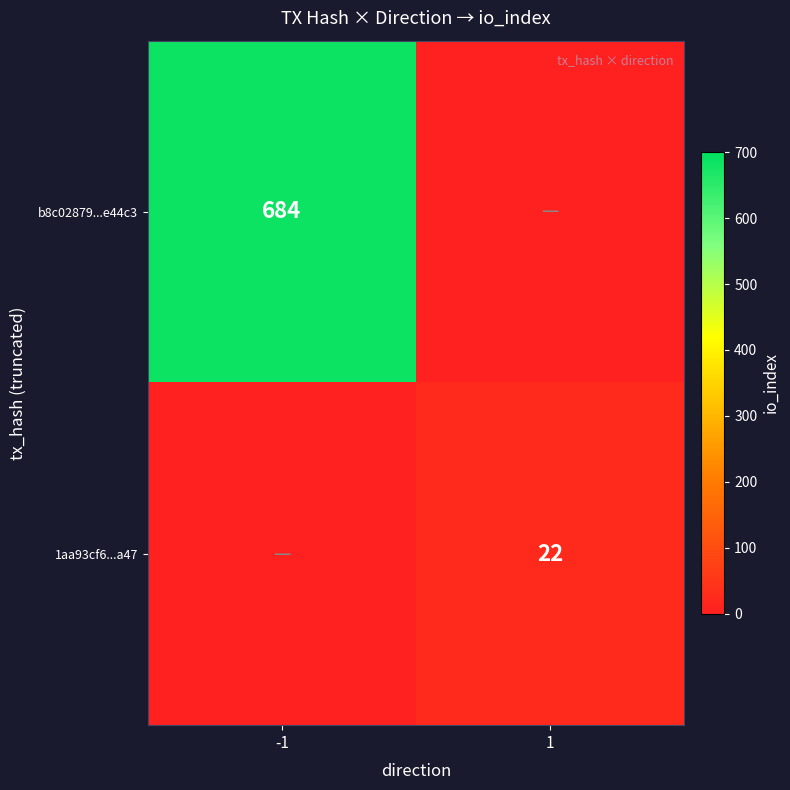

Is it true that 1aa93cf6...a47 equals 22 at 1?

True